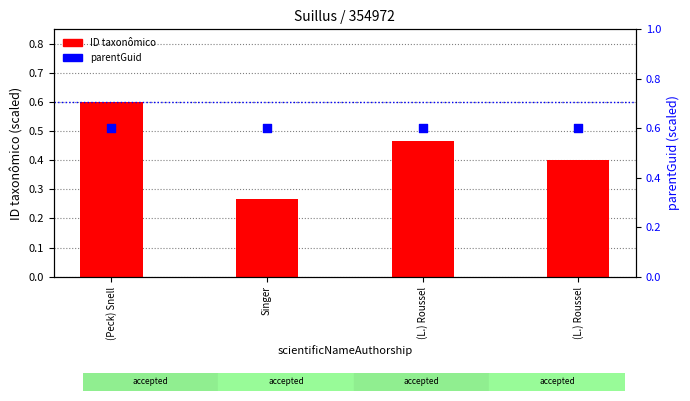

What is the total value across all series at (Peck) Snell?

1.2